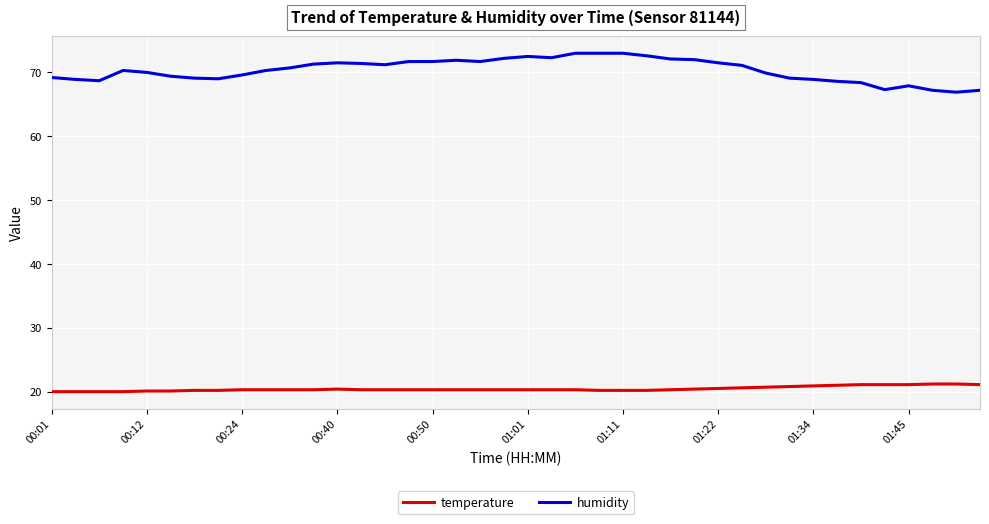

What is the difference between the maximum and minimum values in the temperature series?

1.2